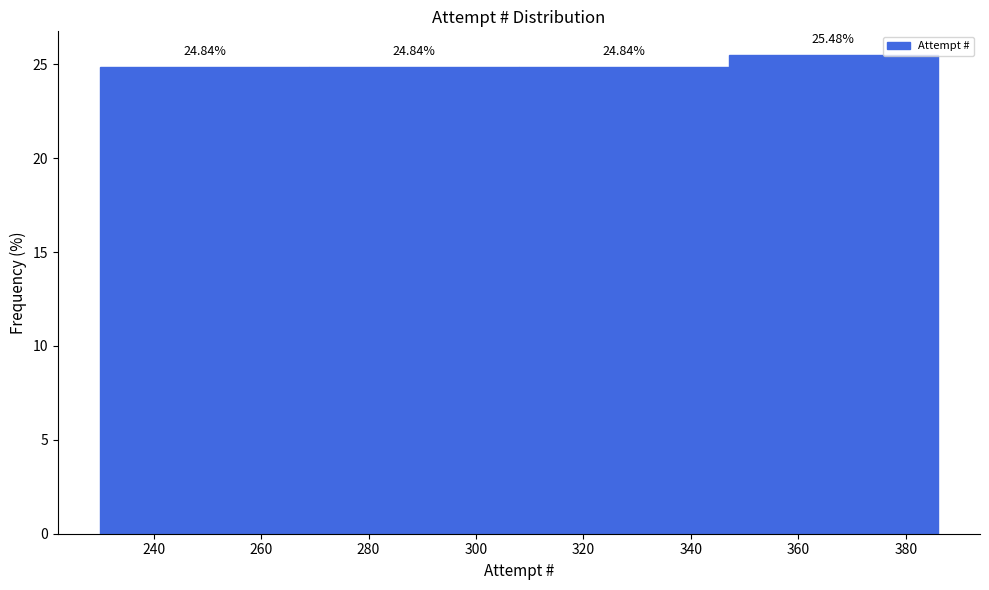

How tall is the bar that spans 347 to 386 on the x-axis? The bar edges are not printed on the chart, so give them approximately, as read against the axis.

25.48